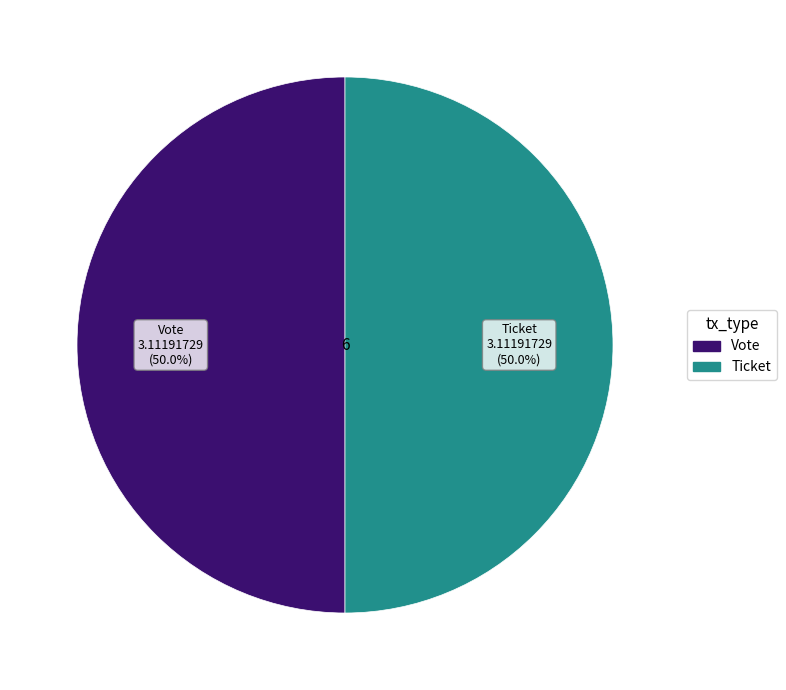

The Vote slice represents 92% of the pie. True or false?

False